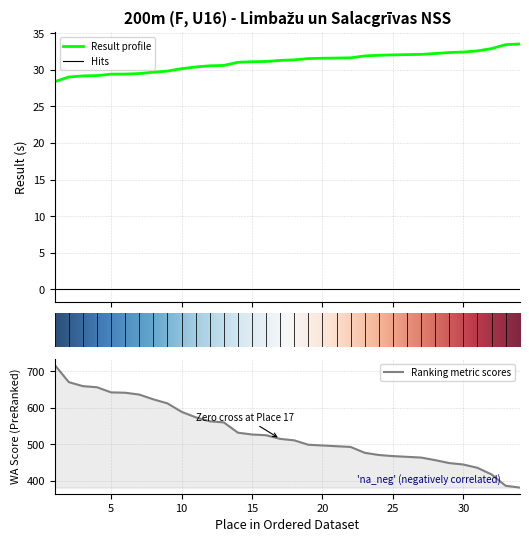

What is the lowest value of the Result profile series?

28.4